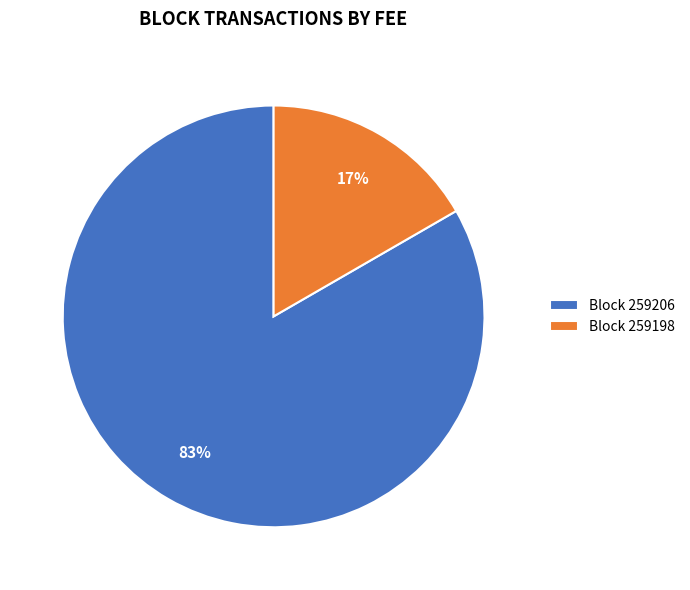

Between Block 259198 and Block 259206, which is larger?

Block 259206